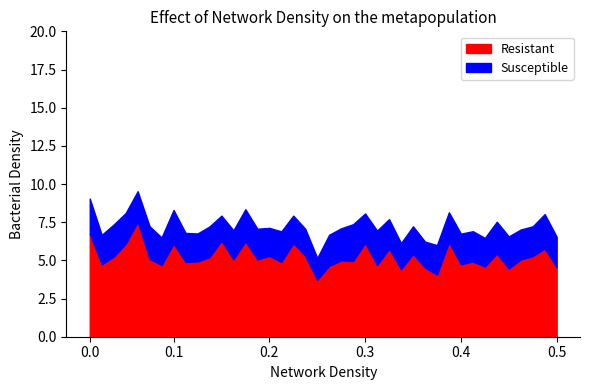

How many series are shown in this chart?

2